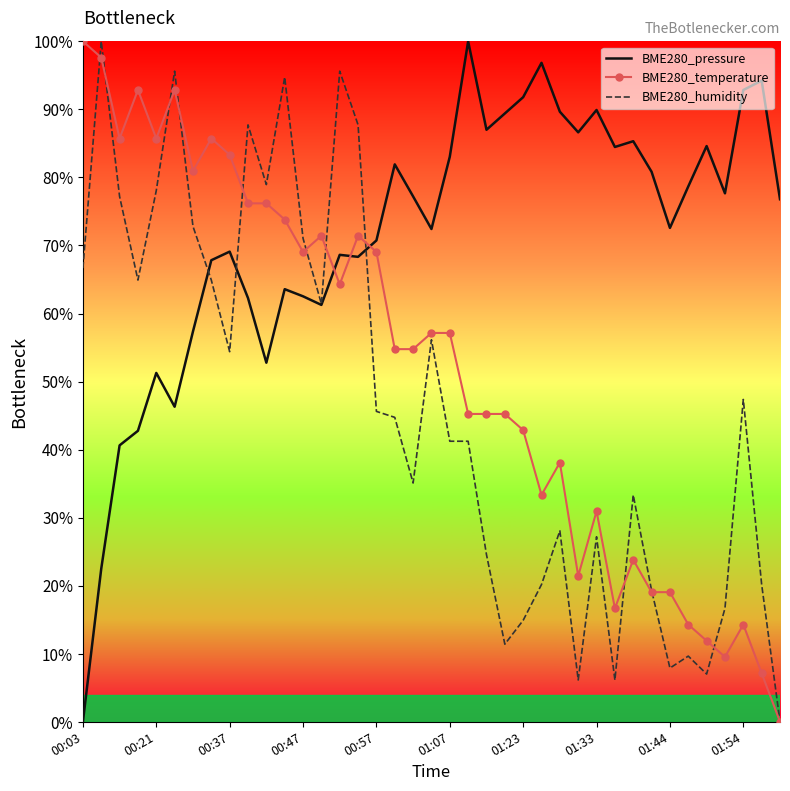

Which series has the largest total across all categories?

BME280_pressure